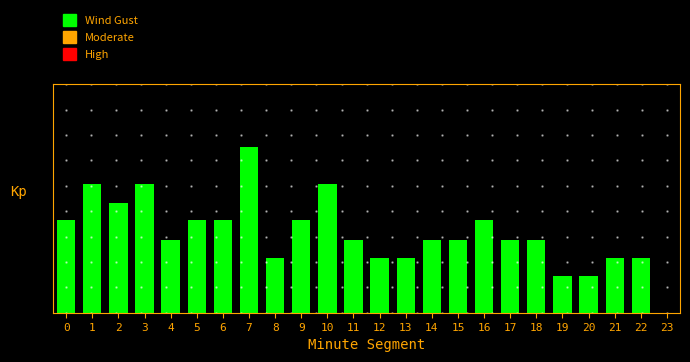

What is the maximum value shown in the chart?

14.5